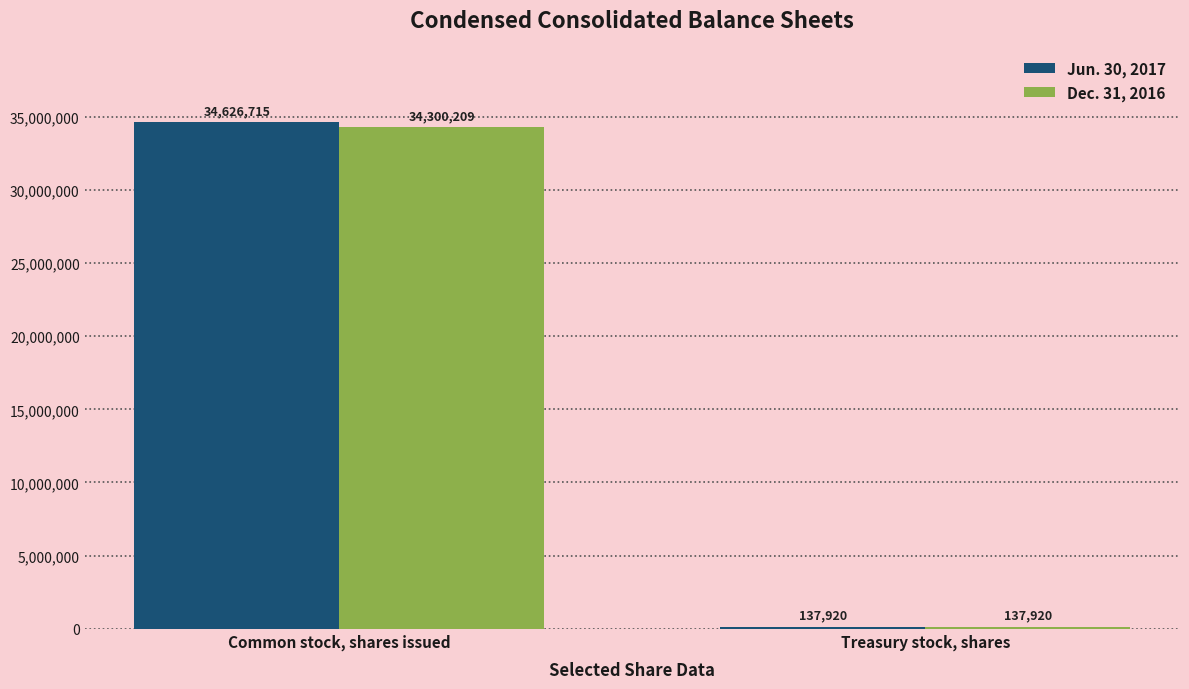

Where is Dec. 31, 2016 nearest to the value 17219064?

Treasury stock, shares